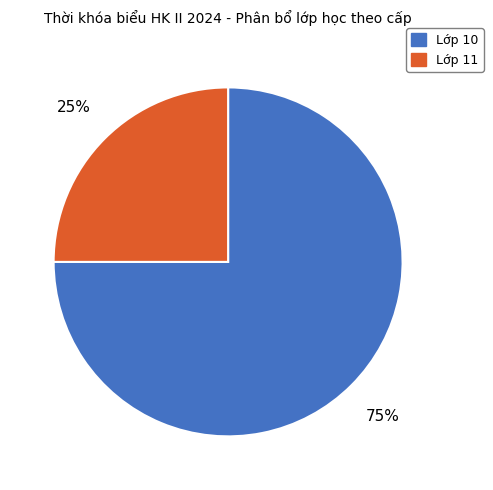

Does Lớp 10 account for over 50% of the chart?

Yes